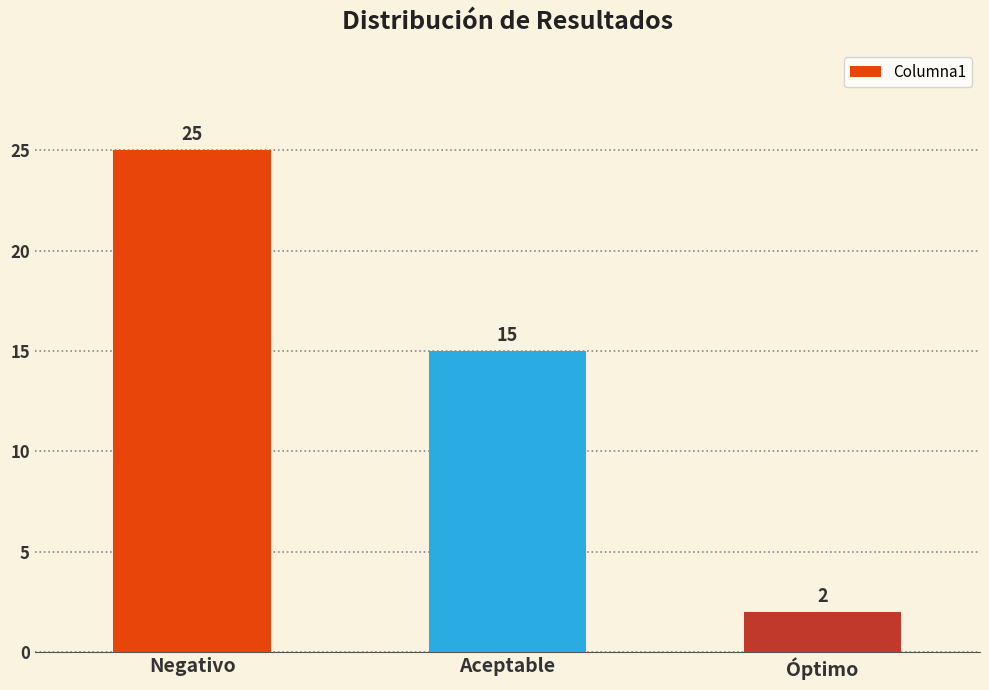

Reading left to right, what are all the values shown in this chart?

Negativo=25	Aceptable=15	Óptimo=2